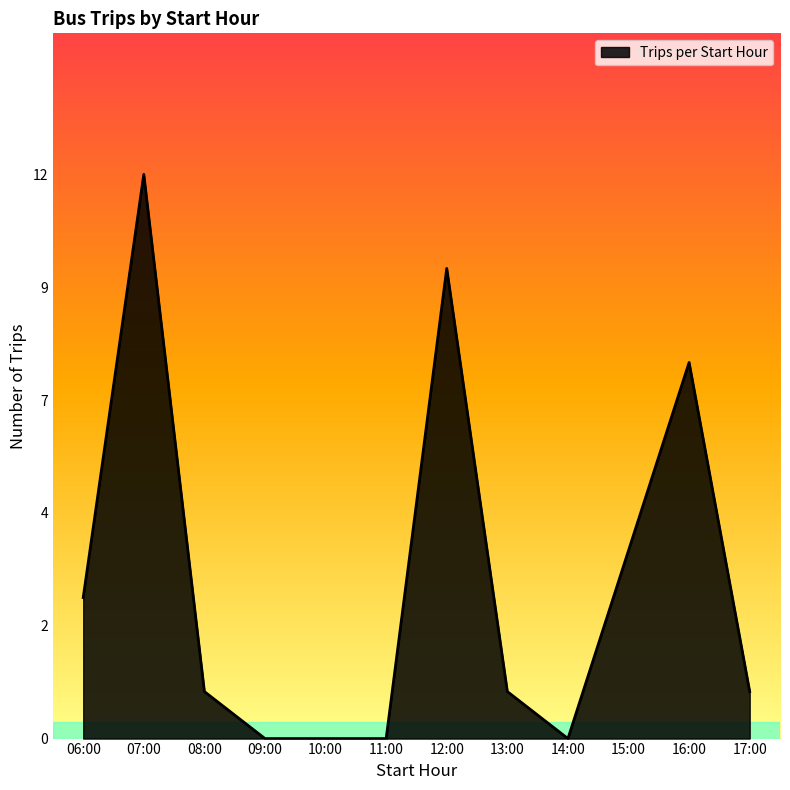

Is this an area chart (filled region under the line)?

Yes